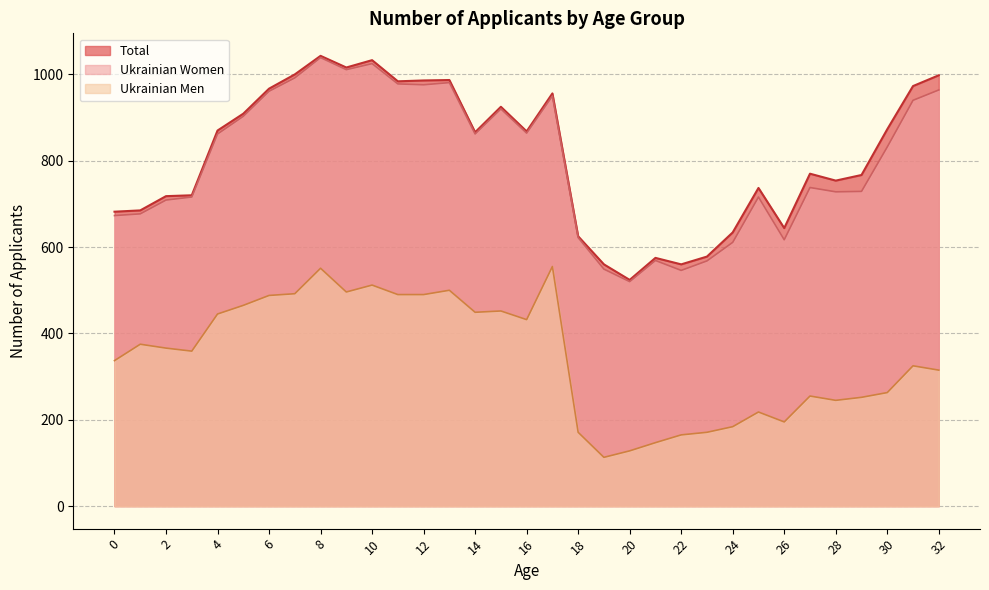

What is the spread (max minus min) of values at 28?

509